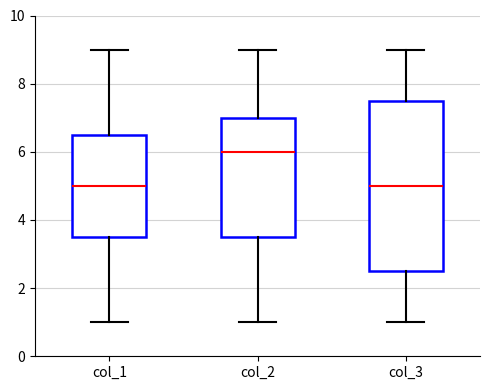

Where does the upper whisker of the box for col_1 end on the y-axis? The values are not printed on the chart, so give them approximately, as read against the axis.

9.0